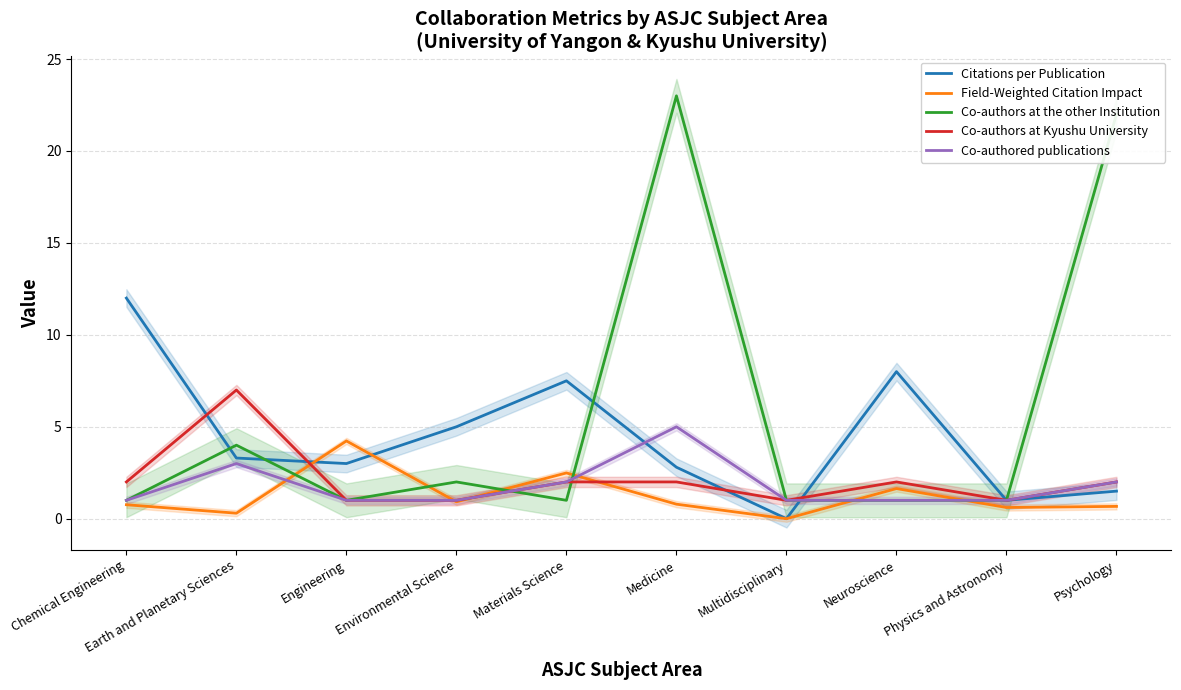

How many interior local peaks does the Co-authors at Kyushu University series have?

2